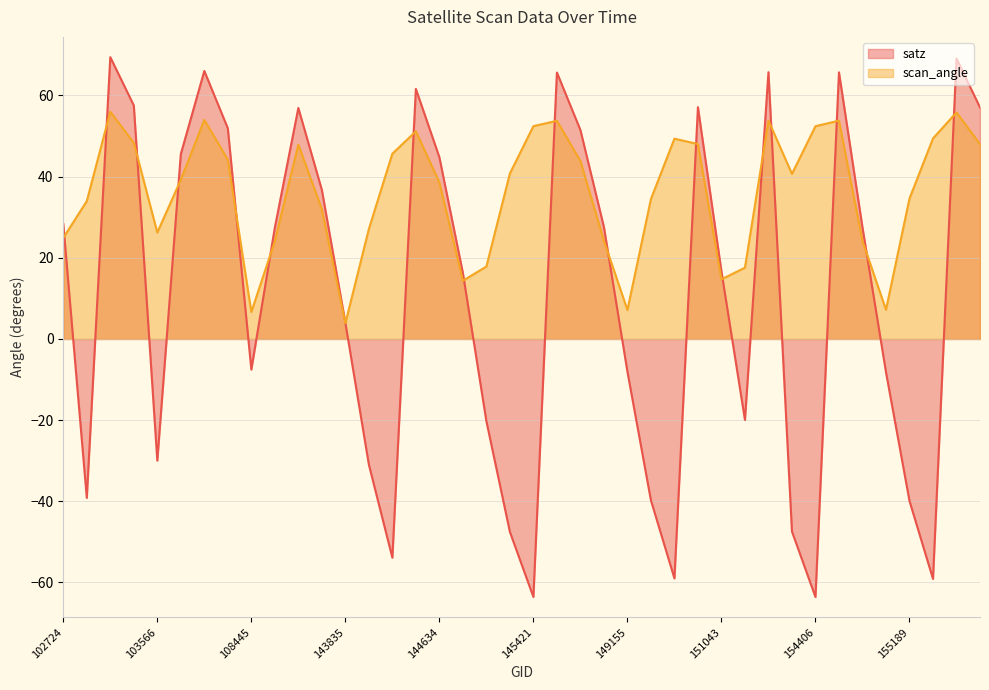

What is the maximum value shown in the chart?

69.4